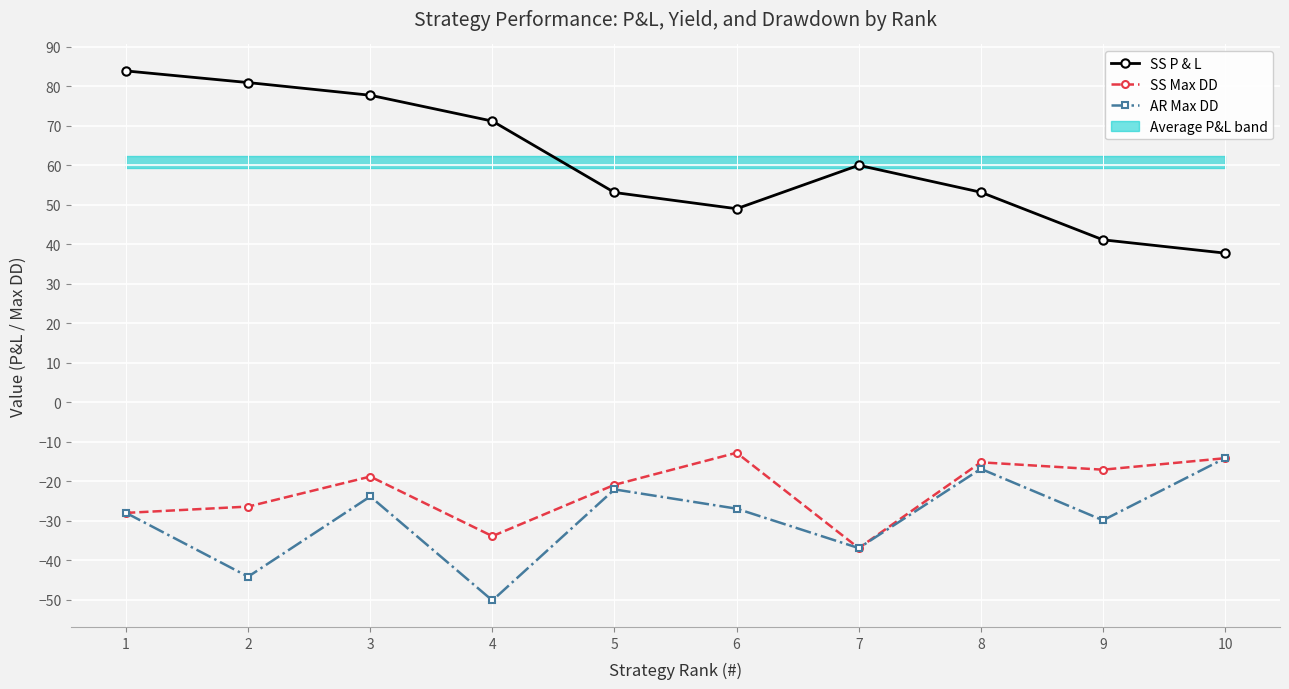

What is the total value across all series at 1?

27.8